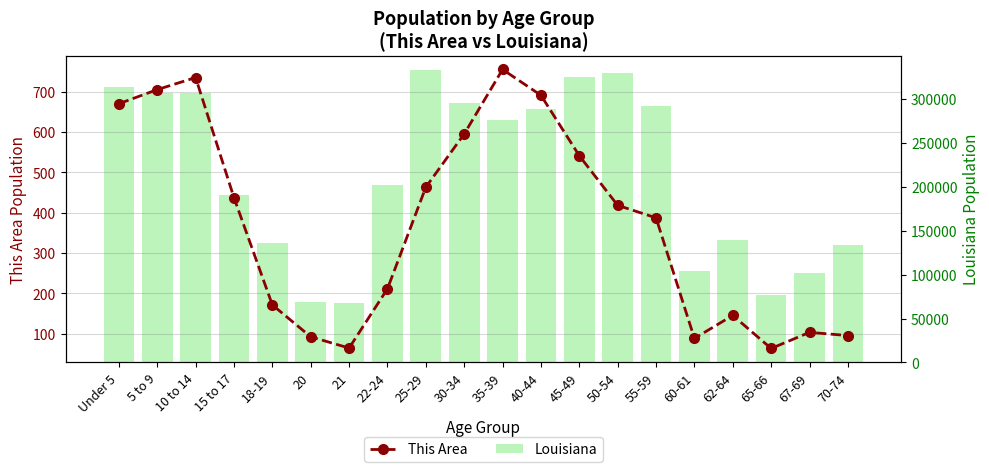

What is the average value of the This Area series?

371